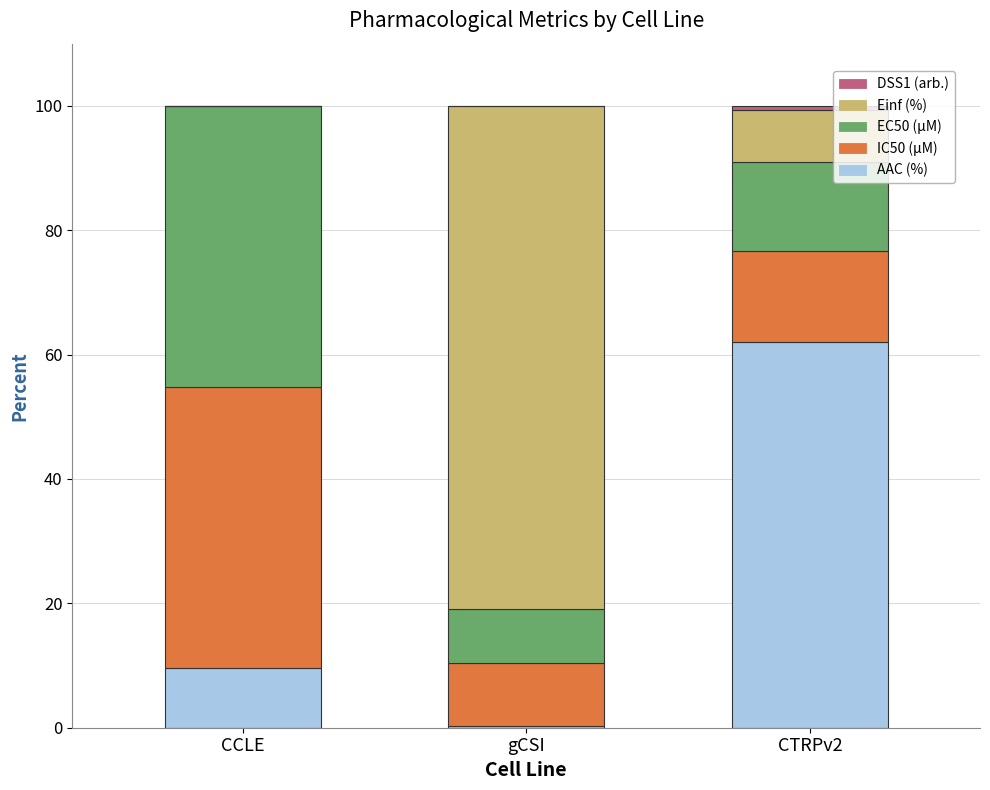

Which category has the highest value in the AAC (%) series?

CTRPv2